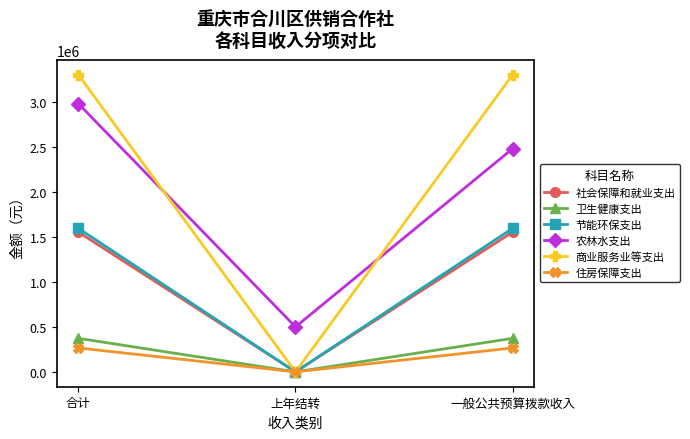

At how many categories does at least one series exceed 582848?

2